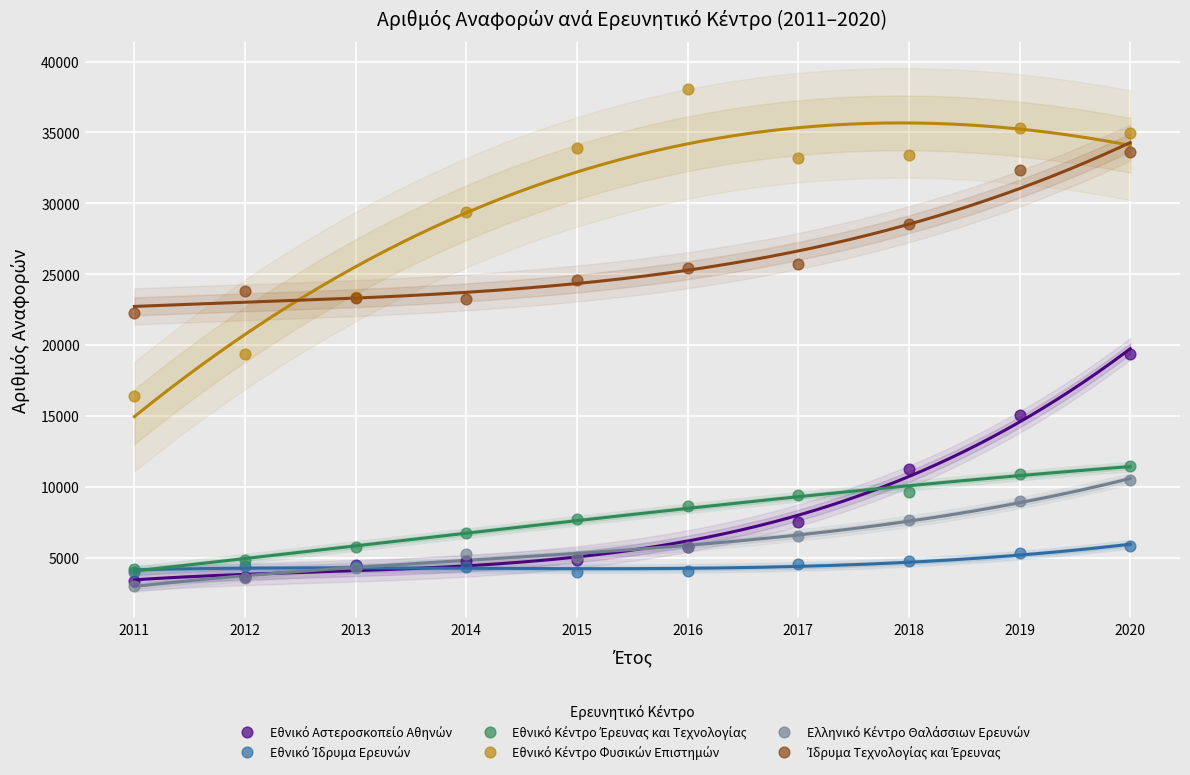

What are all the series names shown in the legend?

Εθνικό Αστεροσκοπείο Αθηνών, Εθνικό Ίδρυμα Ερευνών, Εθνικό Κέντρο Έρευνας και Τεχνολογίας, Εθνικό Κέντρο Φυσικών Επιστημών, Ελληνικό Κέντρο Θαλάσσιων Ερευνών, Ίδρυμα Τεχνολογίας και Έρευνας